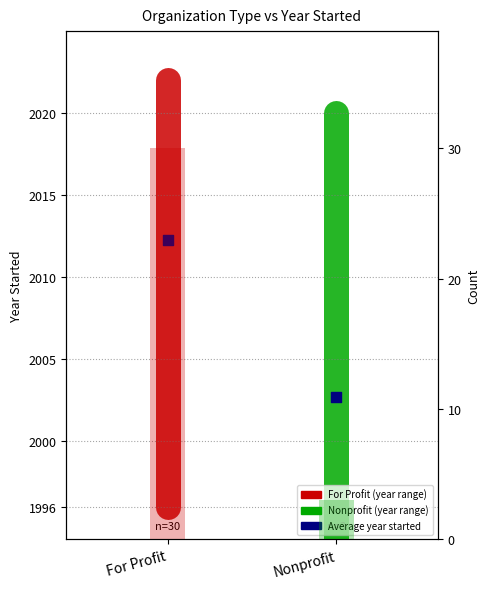

Which series has the widest spread of Y values?

Nonprofit